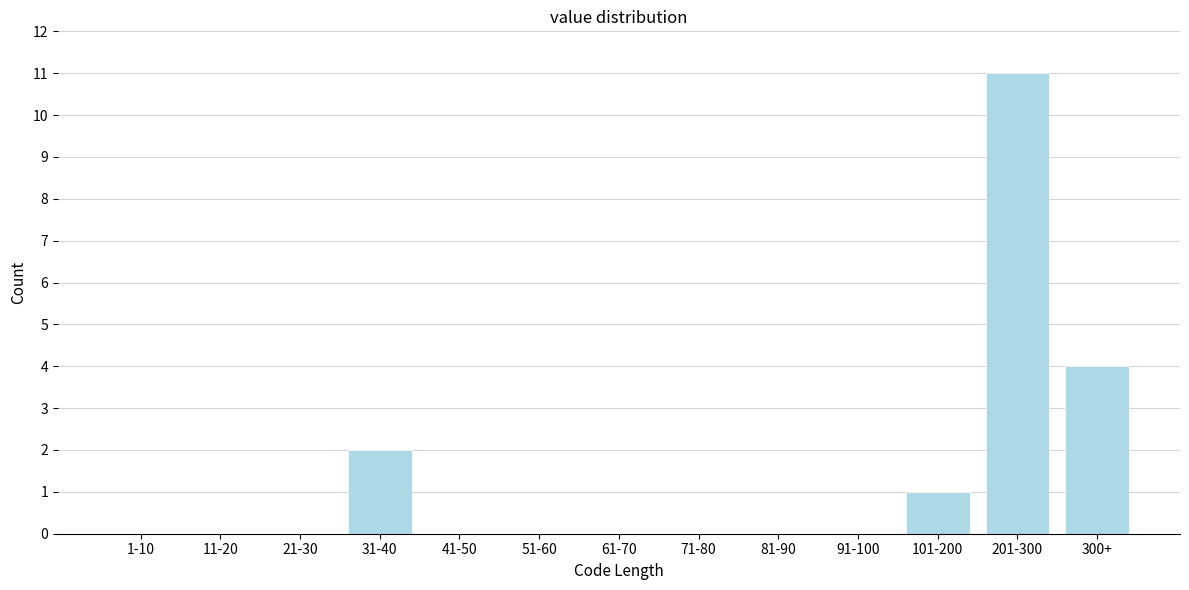

Reading left to right, extract all data points from this chart.

1-10=0	11-20=0	21-30=0	31-40=2	41-50=0	51-60=0	61-70=0	71-80=0	81-90=0	91-100=0	101-200=1	201-300=11	300+=4